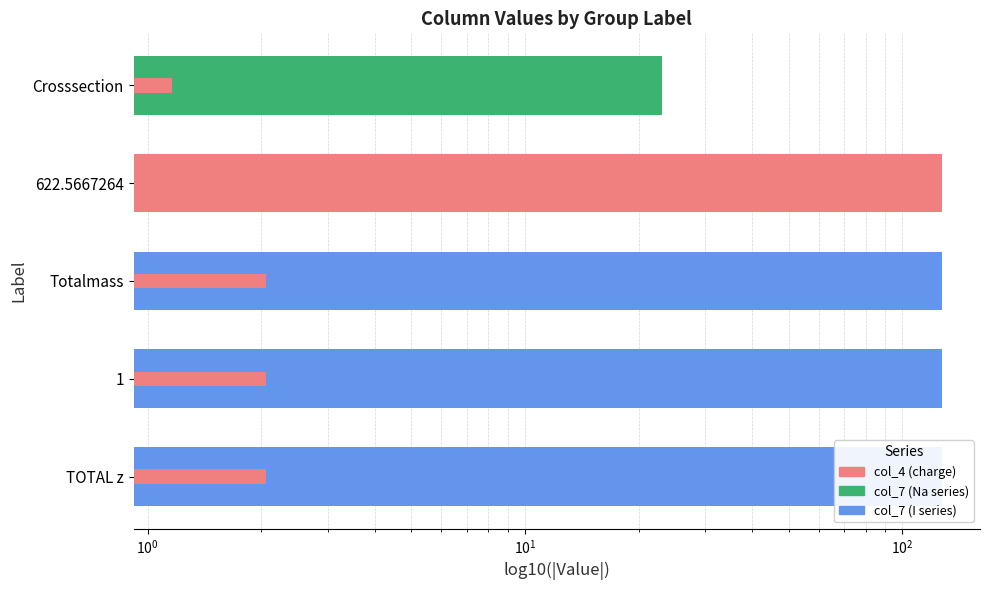

Is it true that col_7 equals 54.6 at 622.5667264?

False